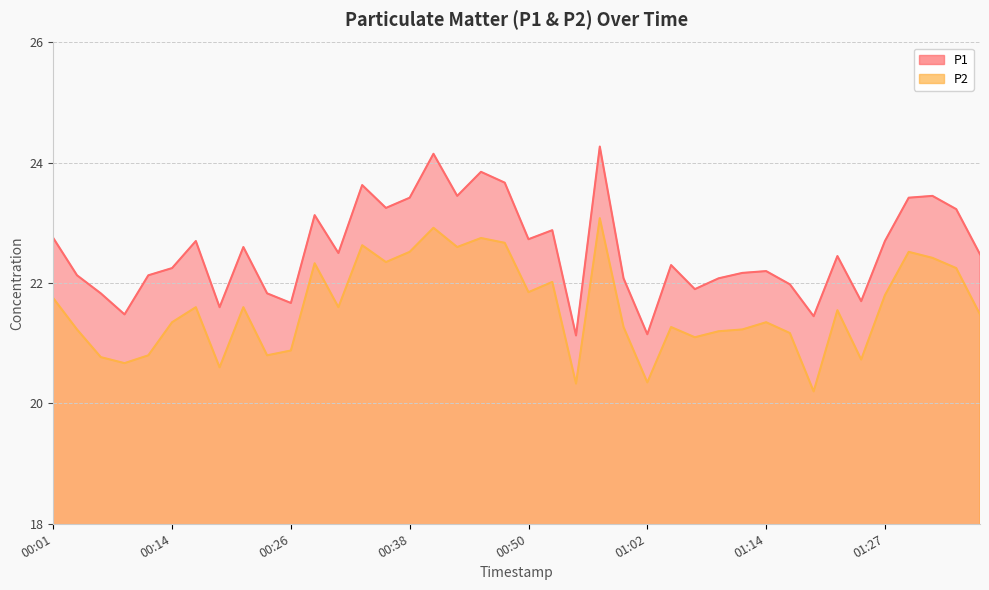

What is the approximate value of P1 at 00:09?

21.5